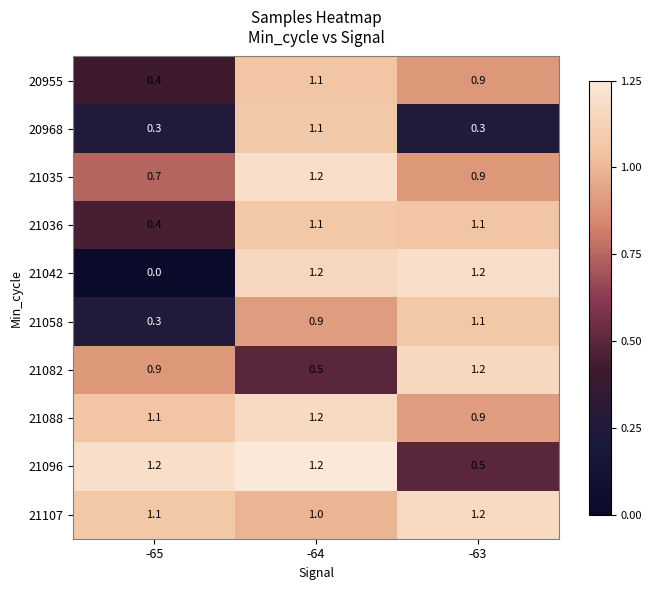

Where is 21107 nearest to the value 1?

-64